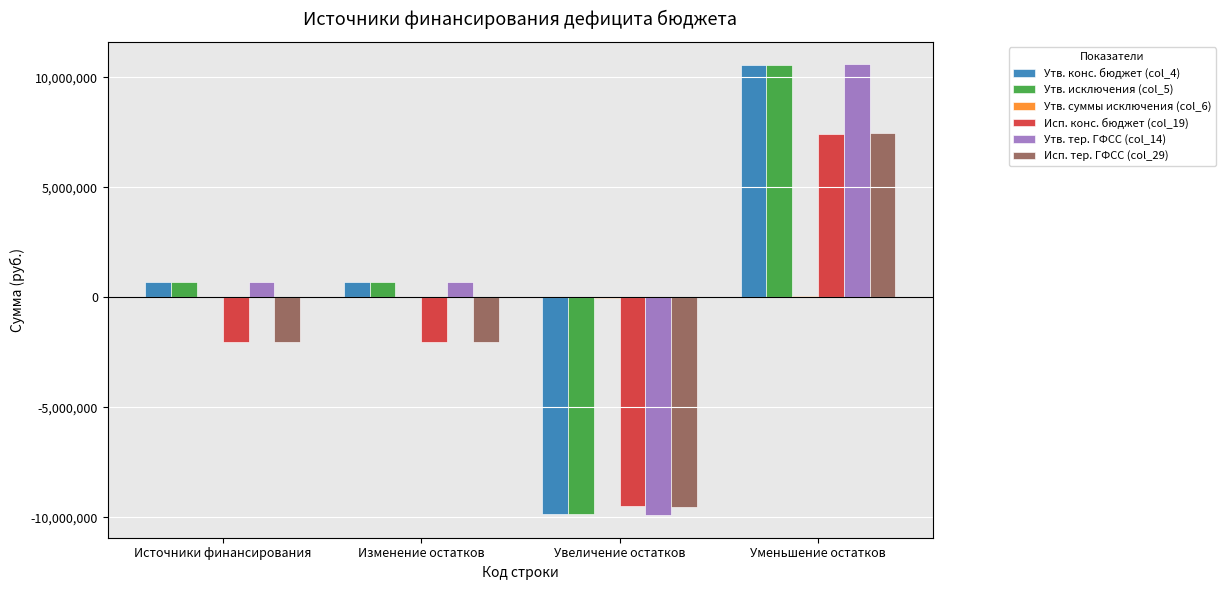

True or false: Утв. конс. бюджет (col_4) has a value of 10540174.6 at Уменьшение остатков.

True